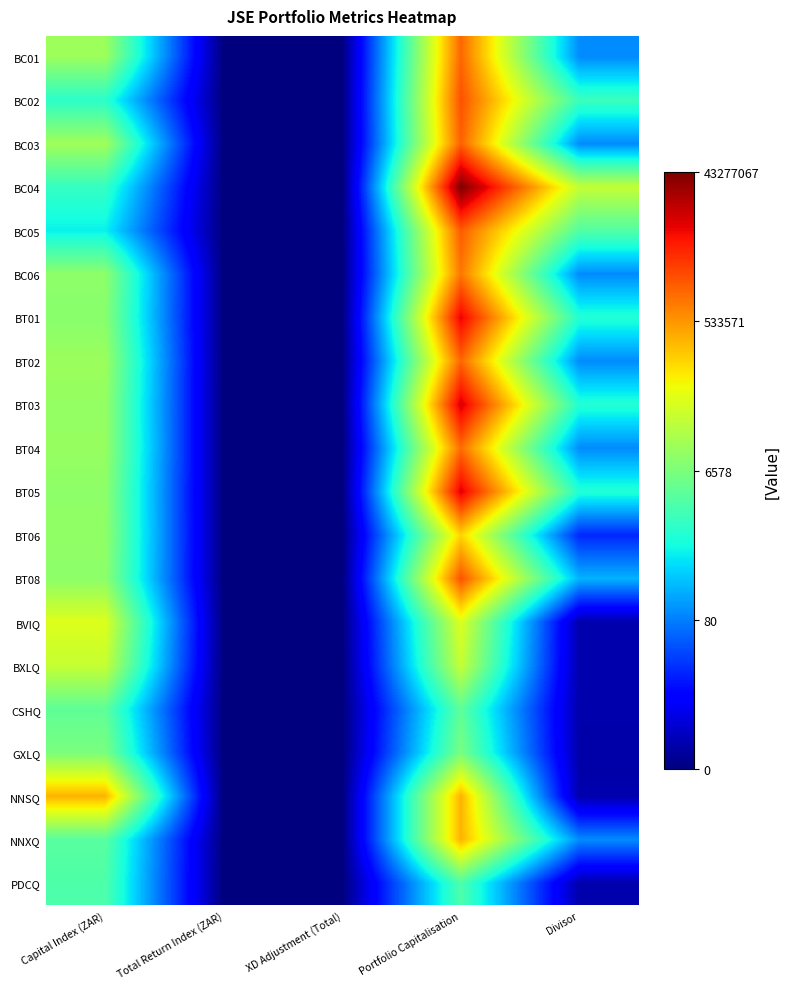

How many data points does each series have?

5